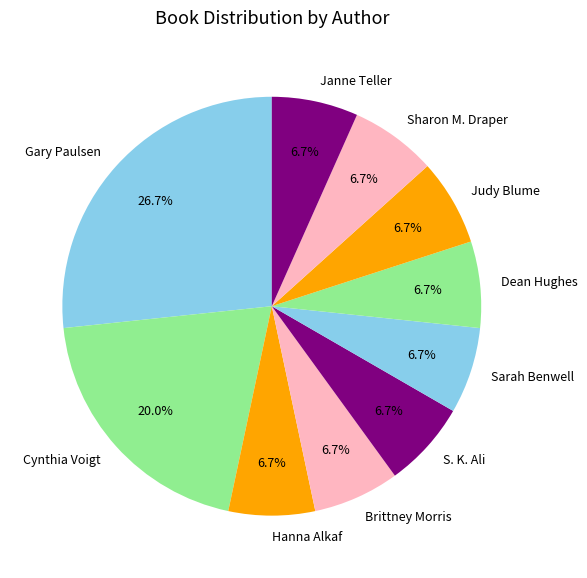

Which slice is the largest?

Gary Paulsen